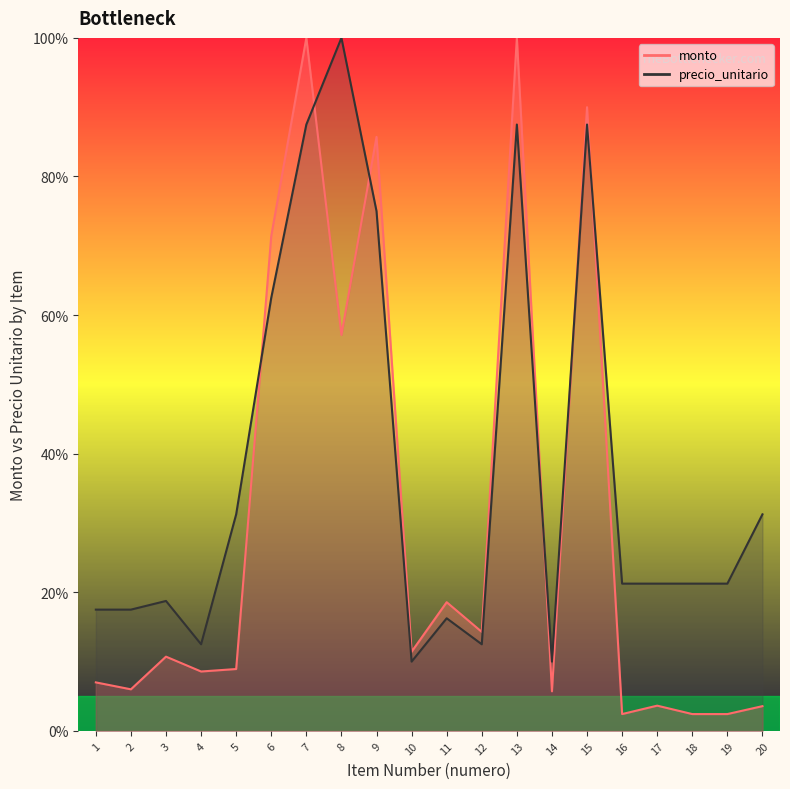

True or false: precio_unitario has a value of 27.3 at 1.

False